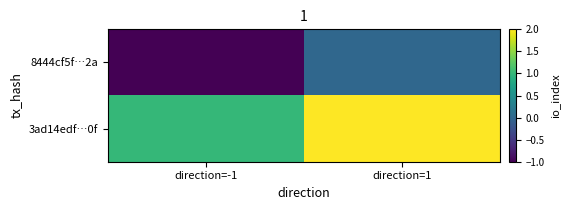

Rank the series at direction=1 from lowest to highest value.

8444cf5f…2a, 3ad14edf…0f